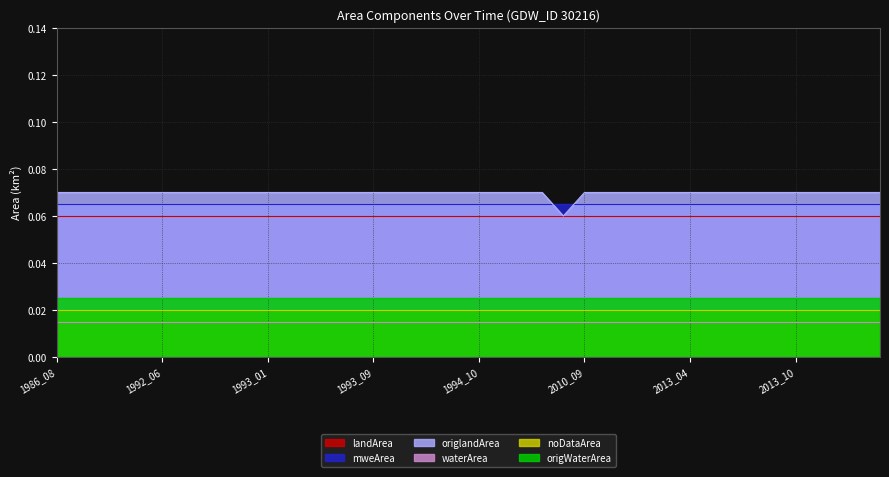

Rank the categories by origlandArea value from lowest to highest.

2008_02, 1986_08, 1990_07, 1990_11, 1991_06, 1992_04, 1992_06, 1992_07, 1992_10, 1992_11, 1992_12, 1993_01, 1993_02, 1993_05, 1993_07, 1993_08, 1993_09, 1993_10, 1993_11, 1994_02, 1994_09, 1994_10, 1994_11, 1998_10, 2000_10, 2010_09, 2012_07, 2012_08, 2012_10, 2013_03, 2013_04, 2013_05, 2013_07, 2013_08, 2013_09, 2013_10, 2013_11, 2013_12, 2014_02, 2014_03